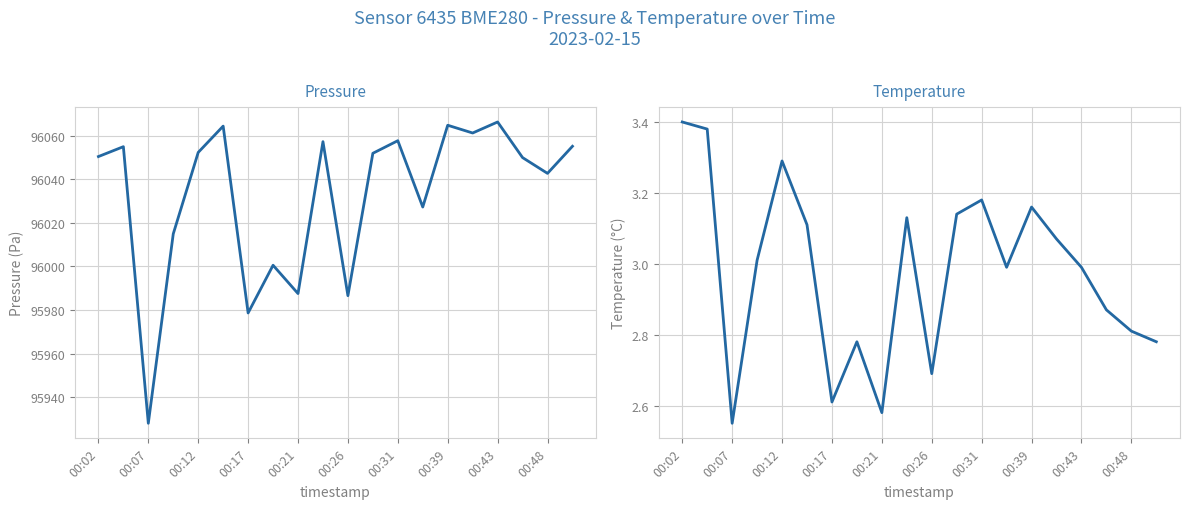

True or false: pressure and temperature cross at least once.

False